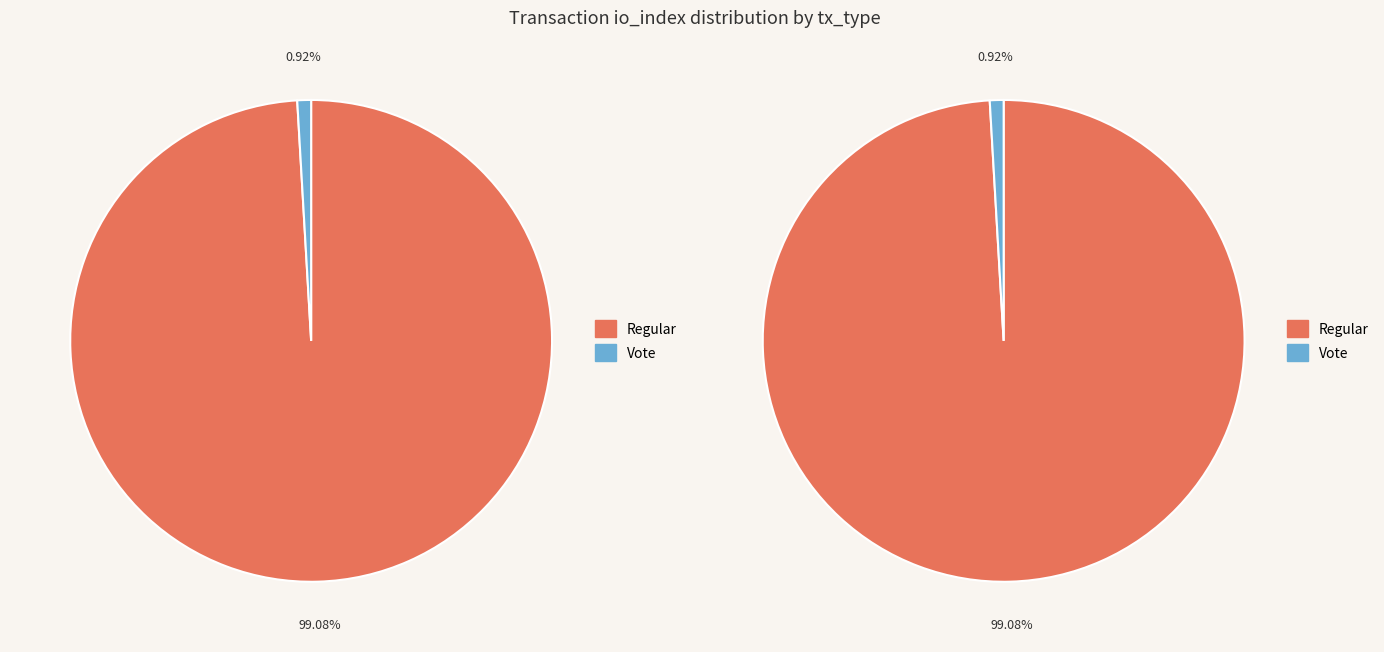

Rank the categories by value from highest to lowest.

Regular, Vote